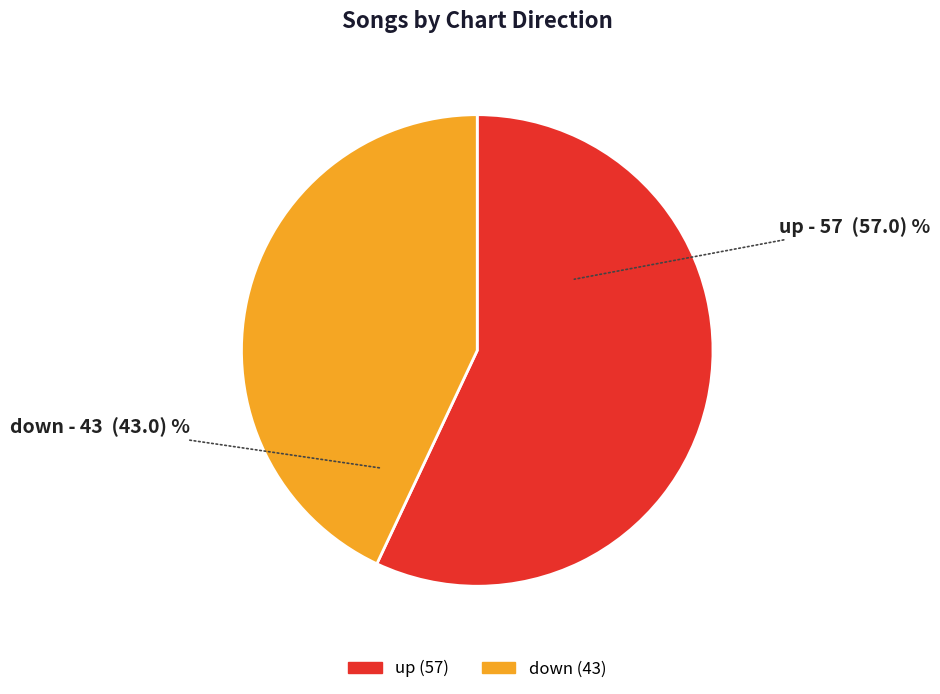

Is there any slice that represents more than half of the pie?

Yes